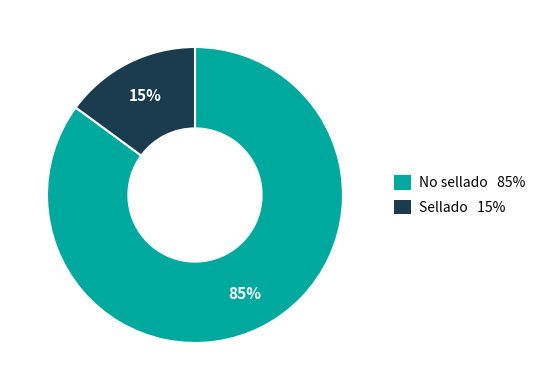

The No sellado slice represents 85% of the pie. True or false?

True